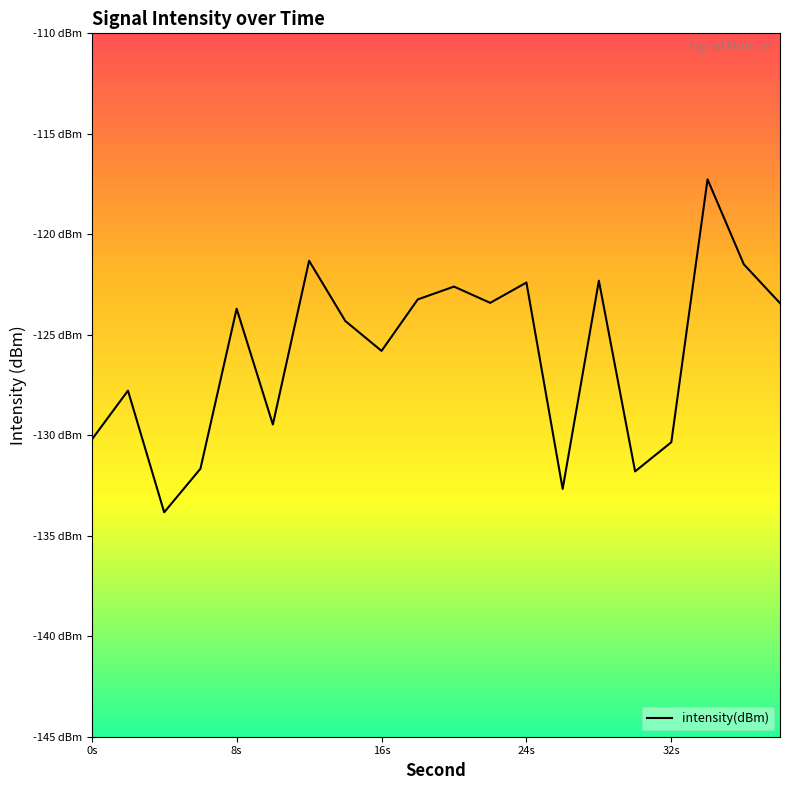

Does the chart have visible grid lines?

No